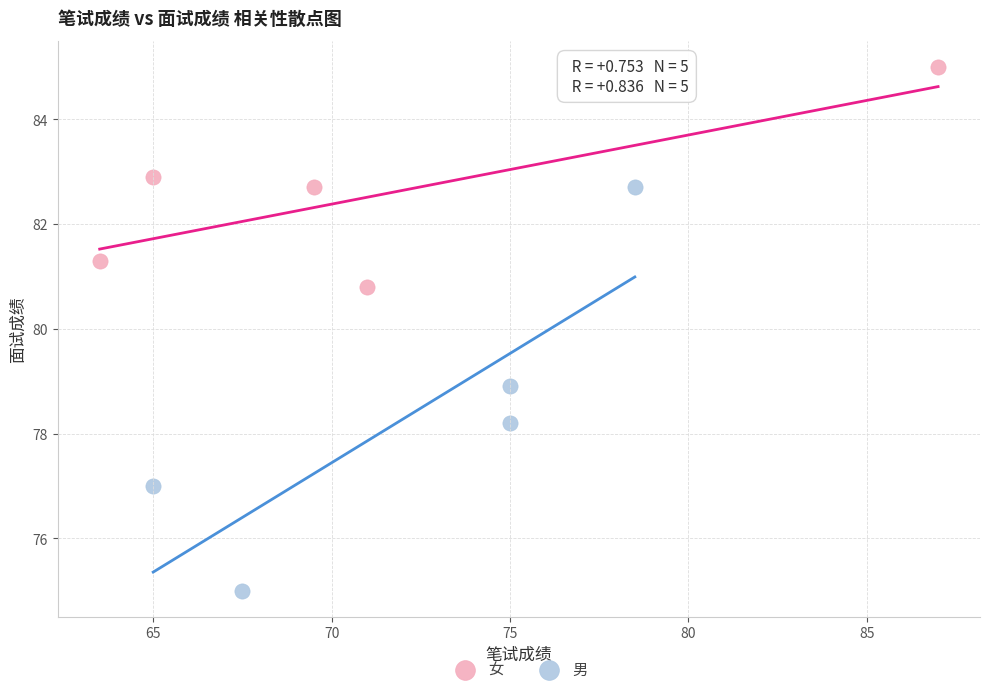

Which series contains the lowest Y value?

男